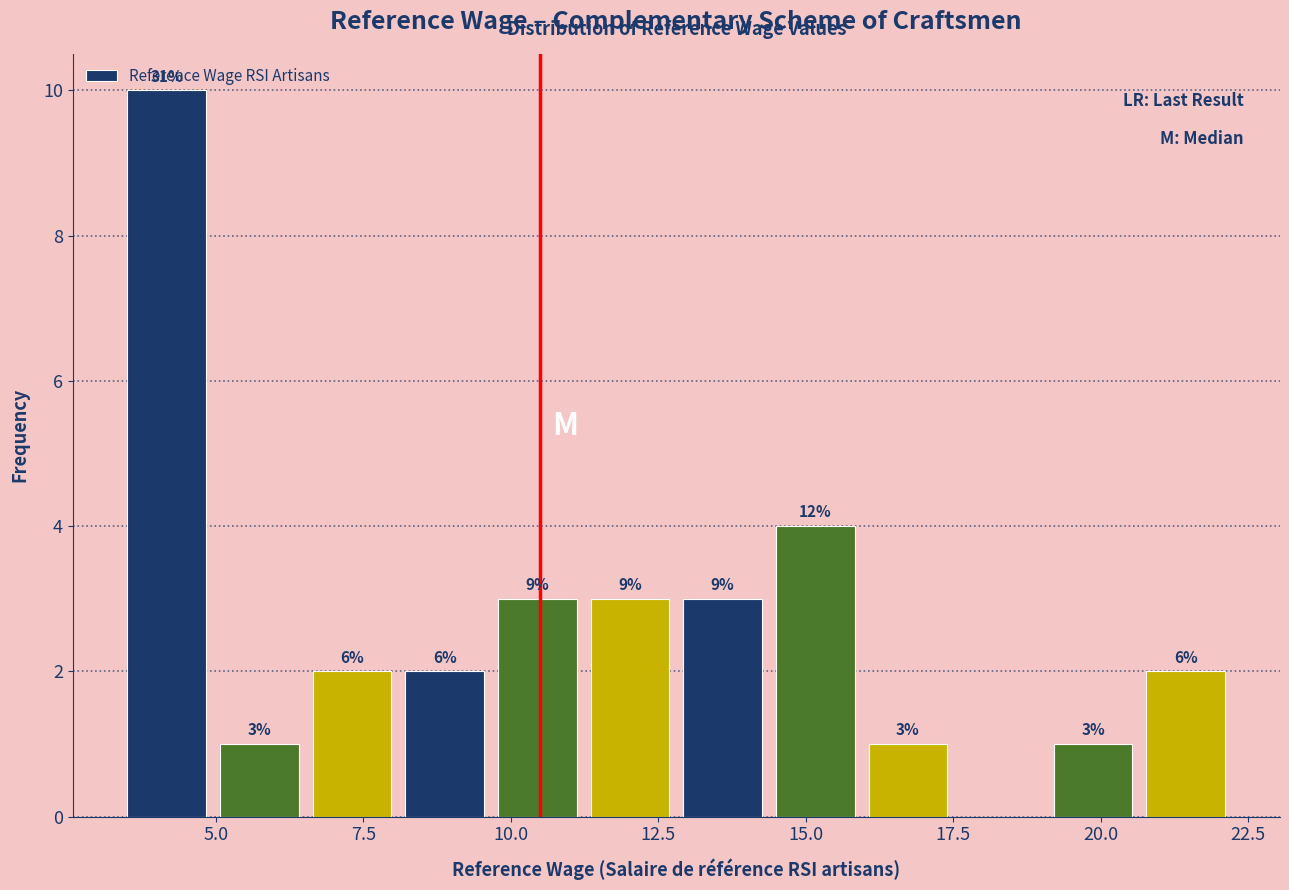

Around what value on the x-axis is the tallest bar? Give the approximate position of its centre, as read against the axis.

4.0